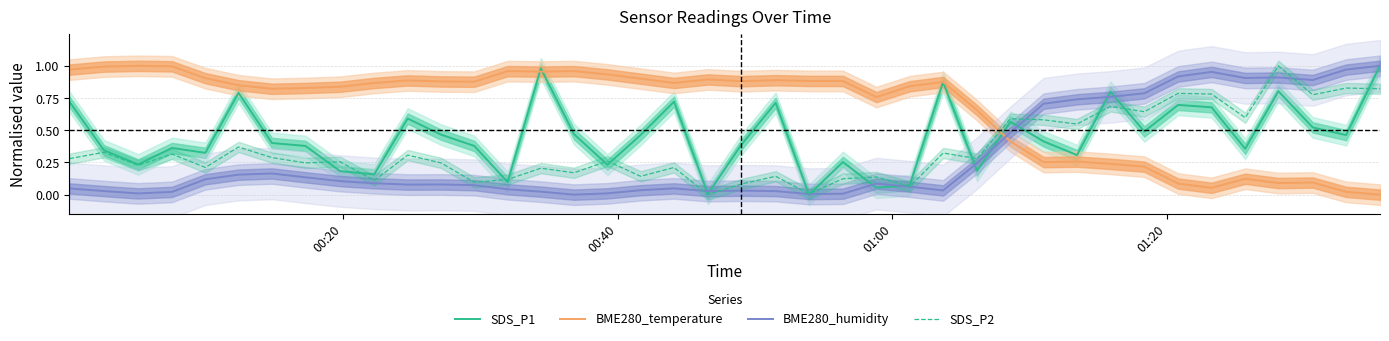

Reading right to left, extract all data points from this chart.

SDS_P1: 1.0	0.5	0.5	0.8	0.4	0.7	0.7	0.5	0.8	0.3	0.4	0.6	0.2	0.9	0.1	0.1	0.3	0.0	0.7	0.4	0.0	0.7	0.5	0.2	0.5	1.0	0.1	0.4	0.5	0.6	0.2	0.2	0.4	0.4	0.8	0.3	0.4	0.2	0.3	0.7
BME280_temperature: 0.0	0.0	0.1	0.1	0.1	0.1	0.1	0.2	0.2	0.3	0.3	0.4	0.7	0.9	0.8	0.8	0.9	0.9	0.9	0.9	0.9	0.9	0.9	0.9	1.0	1.0	1.0	0.9	0.9	0.9	0.9	0.8	0.8	0.8	0.8	0.9	1.0	1.0	1.0	1.0
BME280_humidity: 1.0	1.0	0.9	0.9	0.9	1.0	0.9	0.8	0.8	0.7	0.7	0.5	0.2	0.0	0.1	0.1	0.0	0.0	0.0	0.0	0.0	0.0	0.0	0.0	0.0	0.0	0.0	0.1	0.1	0.1	0.1	0.1	0.1	0.2	0.2	0.1	0.0	0.0	0.0	0.0
SDS_P2: 0.8	0.8	0.8	1.0	0.6	0.8	0.8	0.6	0.7	0.5	0.6	0.6	0.3	0.3	0.1	0.1	0.1	0.0	0.1	0.1	0.0	0.2	0.1	0.3	0.2	0.2	0.1	0.1	0.2	0.3	0.1	0.3	0.2	0.3	0.4	0.2	0.3	0.2	0.3	0.3